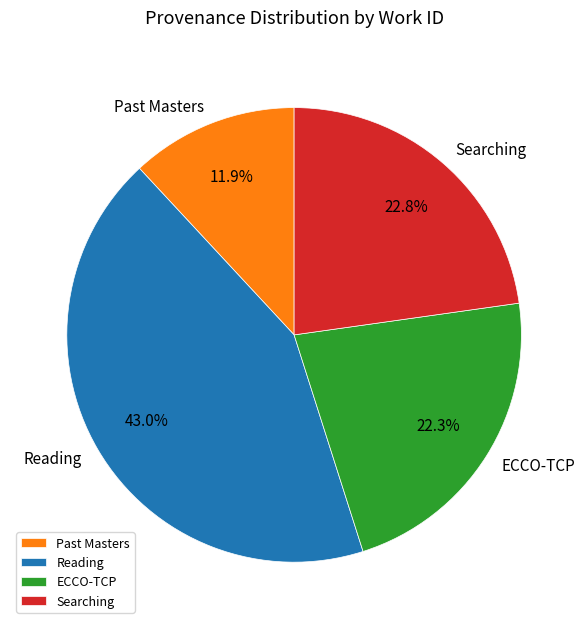

What is the total percentage of ECCO-TCP and Past Masters?

34.2%